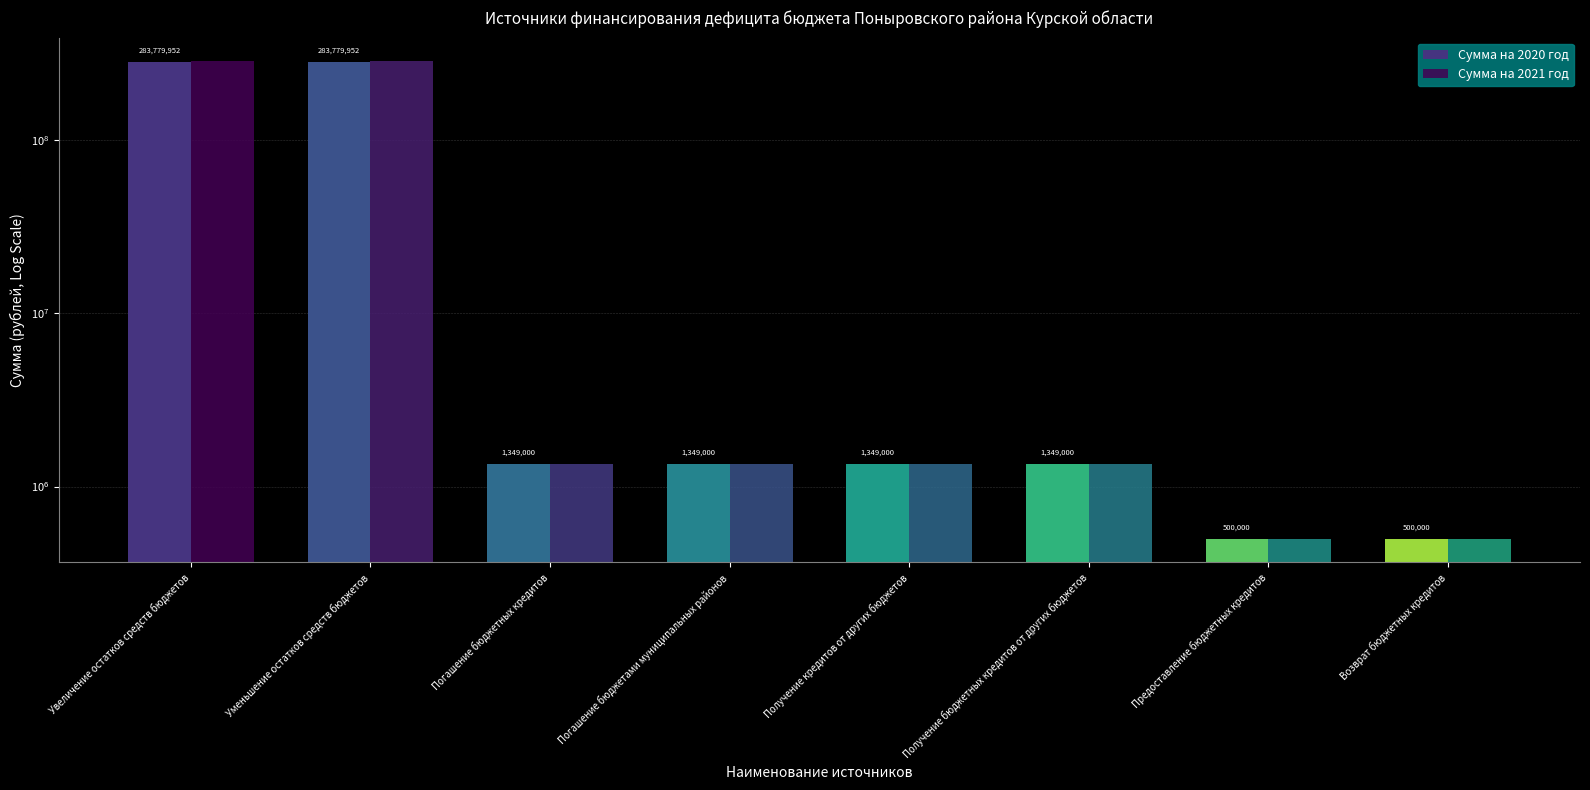

Is it true that Сумма на 2020 год equals 1349000 at Погашение бюджетных кредитов?

True